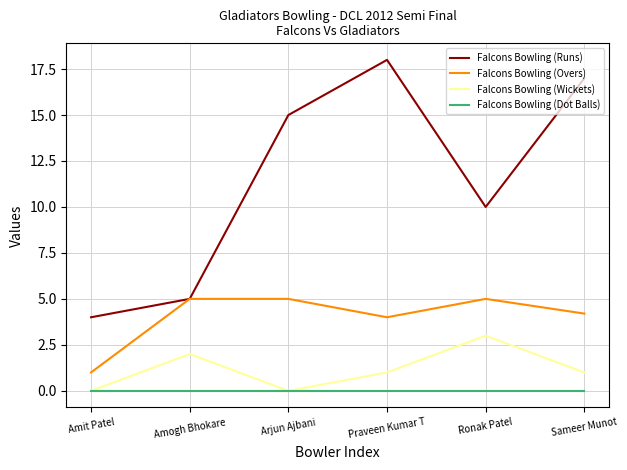

Which series has the widest spread of values?

Falcons Bowling (Runs)